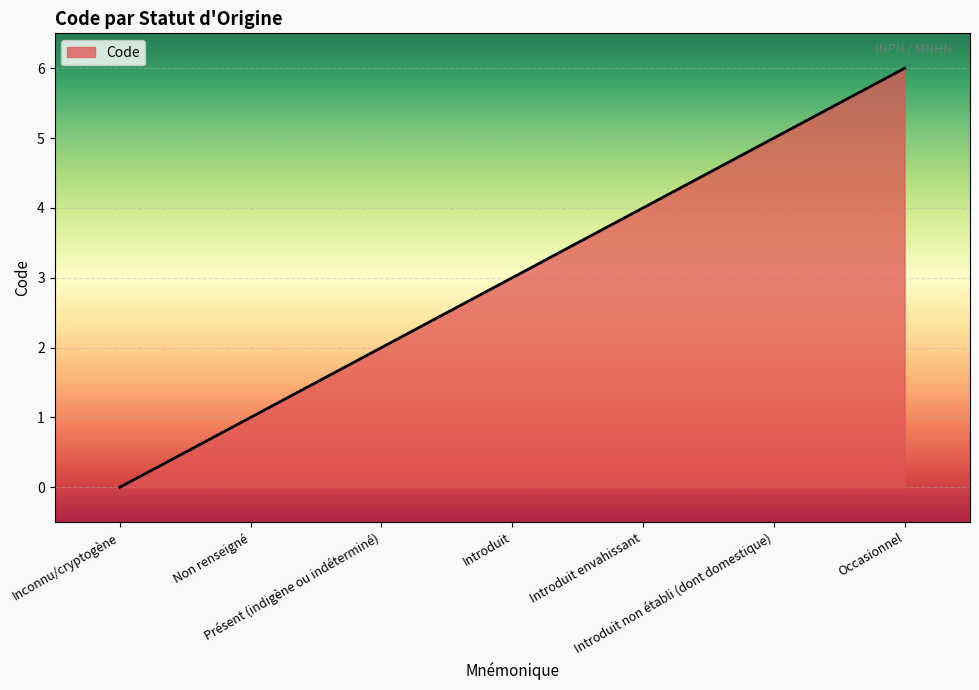

What is the difference between the second highest and minimum values?

5